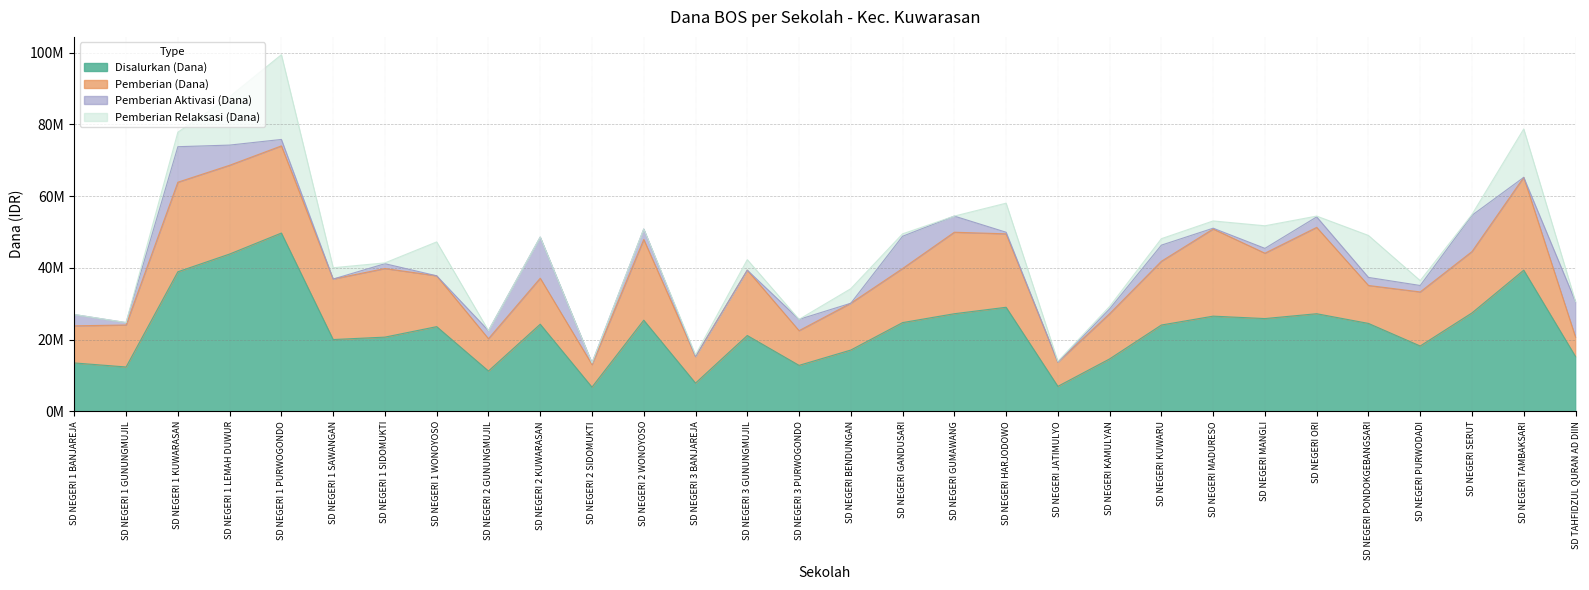

Reading left to right, extract all data points from this chart.

Disalurkan (Dana): 13500000	12375000	38925000	43875000	49725000	20025000	20700000	23625000	11250000	24300000	6750000	25425000	7875000	21150000	12825000	17100000	24750000	27225000	29025000	6975000	14625000	24075000	26550000	25875000	27225000	24525000	18225000	27450000	39375000	15300000
Pemberian (Dana): 10350000	11700000	24975000	24750000	24300000	16875000	19125000	14175000	9000000	12825000	6300000	22500000	7425000	18225000	9675000	13050000	15075000	22725000	20475000	6750000	12600000	17775000	24300000	18225000	24075000	10575000	15075000	17100000	25875000	5400000
Pemberian Aktivasi (Dana): 3150000	675000	9900000	5625000	1800000	0	1350000	0	2250000	11475000	450000	2925000	0	0	3150000	0	9000000	4500000	450000	0	1350000	4500000	225000	1350000	2925000	2250000	1800000	10125000	0	9900000
Pemberian Relaksasi (Dana): 0	0	4050000	13500000	23625000	3150000	225000	9450000	0	0	0	0	450000	2925000	0	4050000	675000	0	8100000	225000	675000	1800000	2025000	6300000	225000	11700000	1350000	225000	13500000	0